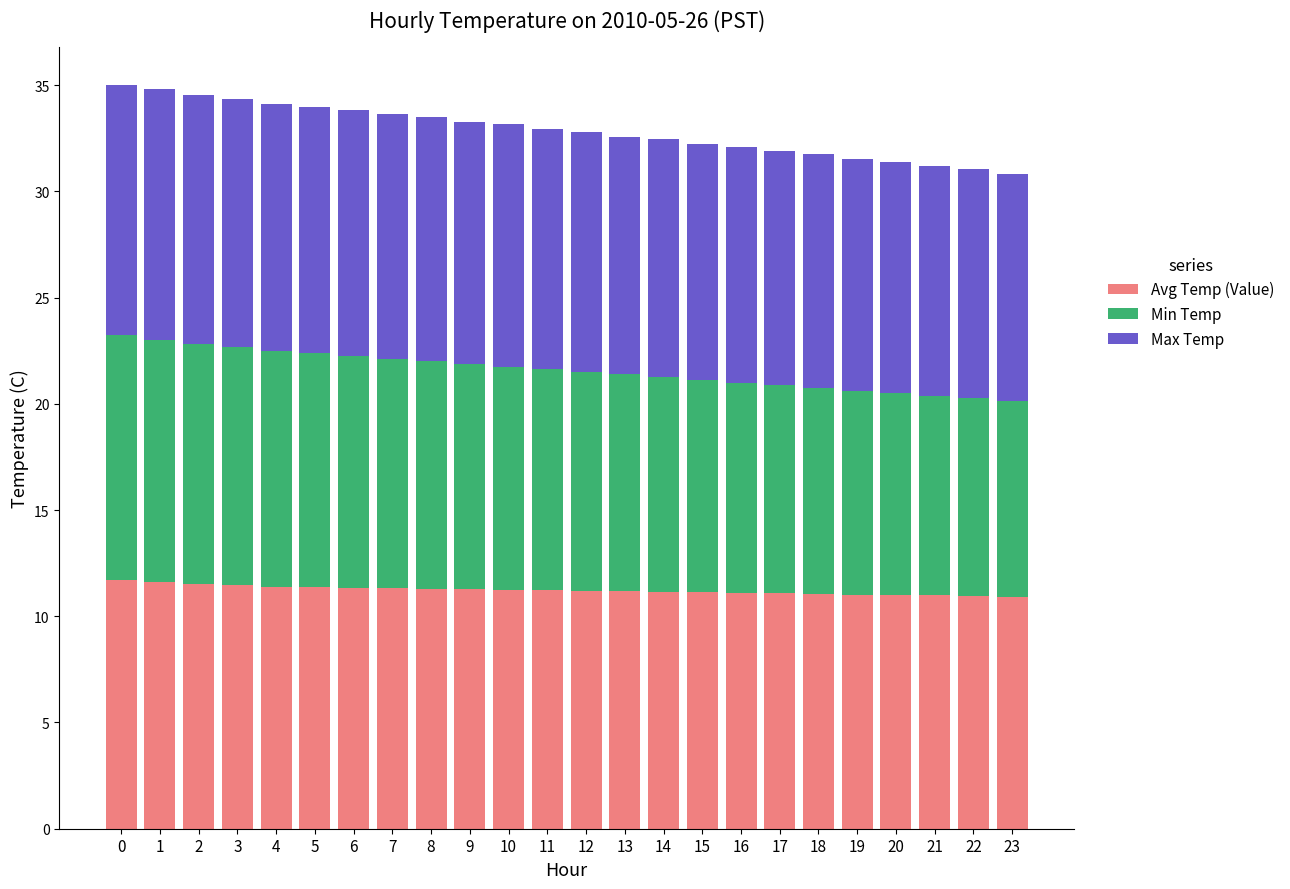

What is the maximum value for Avg Temp (Value)?

11.7